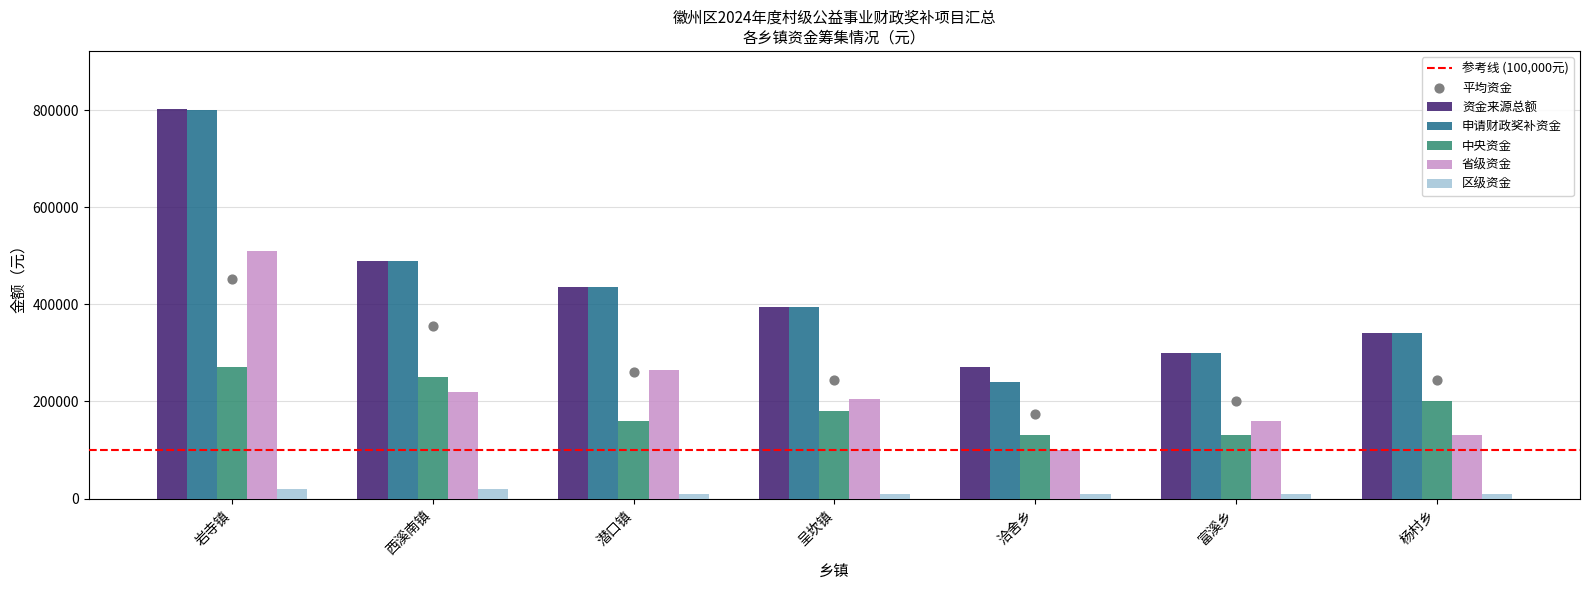

Which series has the largest total across all categories?

资金来源总额